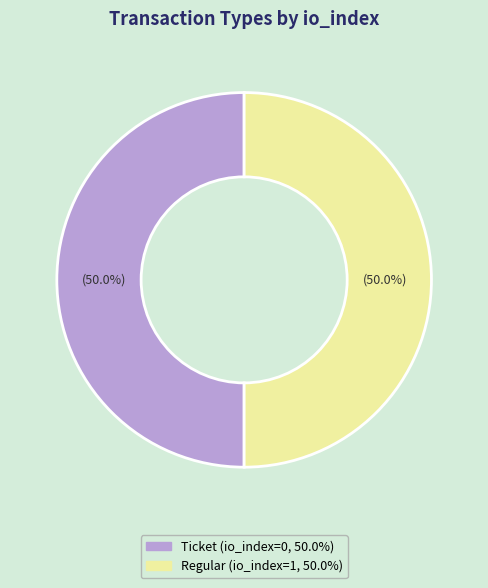

What percentage do Ticket and Regular together represent?

100.0%